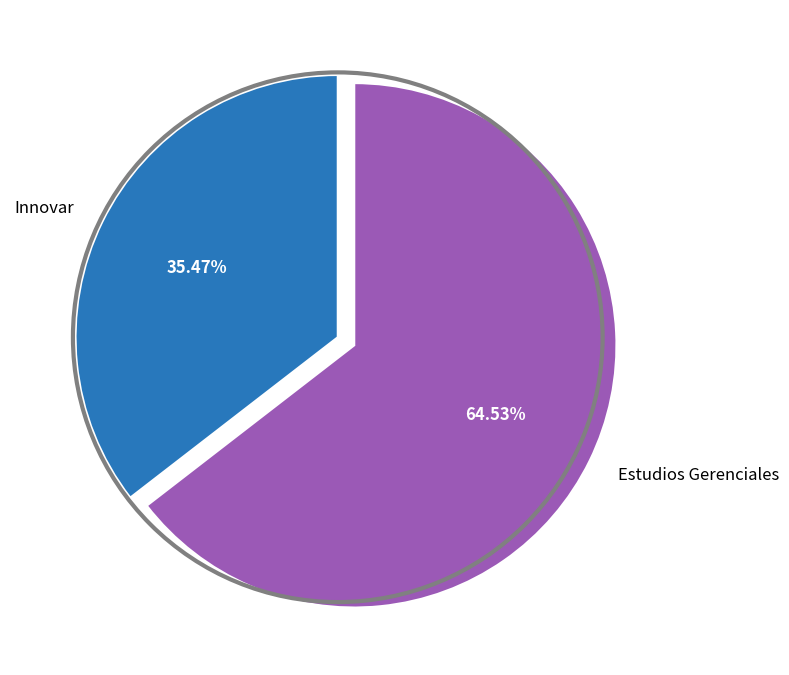

The Innovar slice represents 47% of the pie. True or false?

False